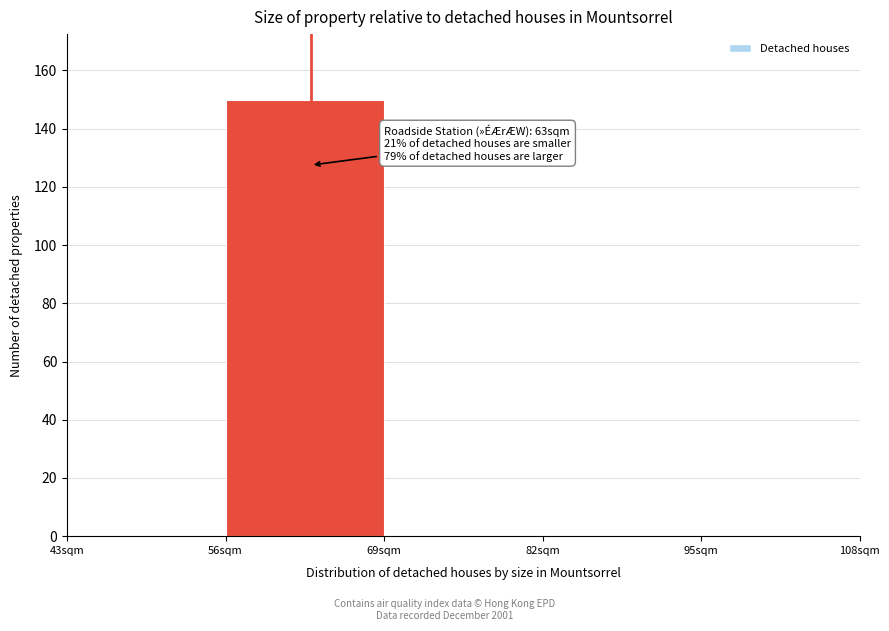

Which range on the x-axis has the tallest bar?

56 to 69